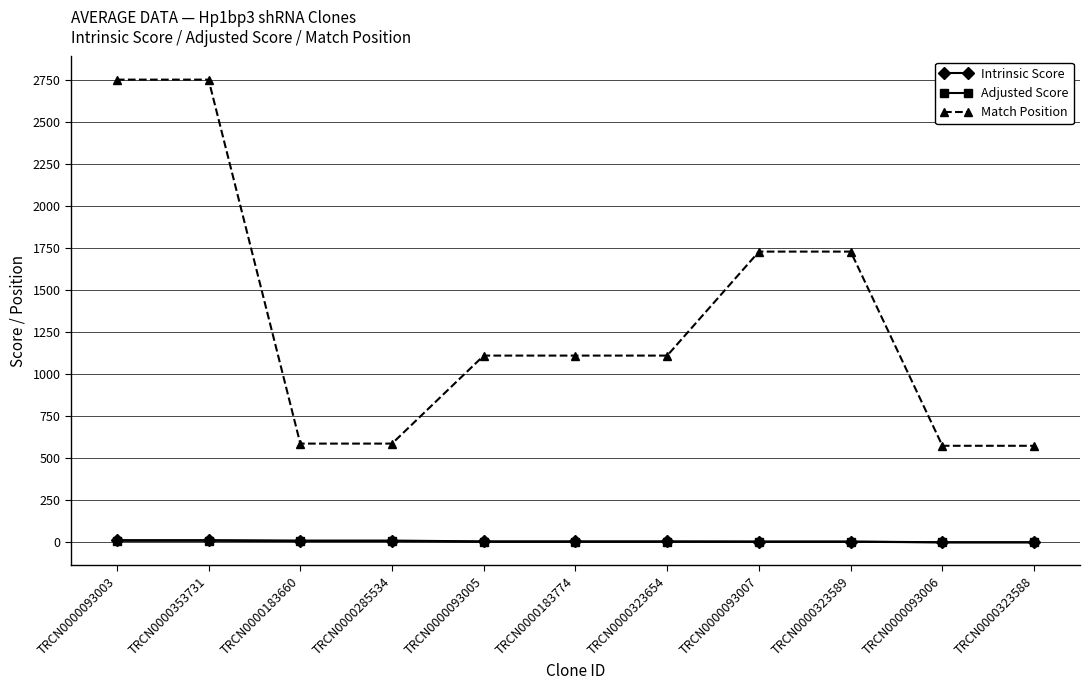

What is the difference between the Match Position values at TRCN0000093006 and TRCN0000353731?

2176.0